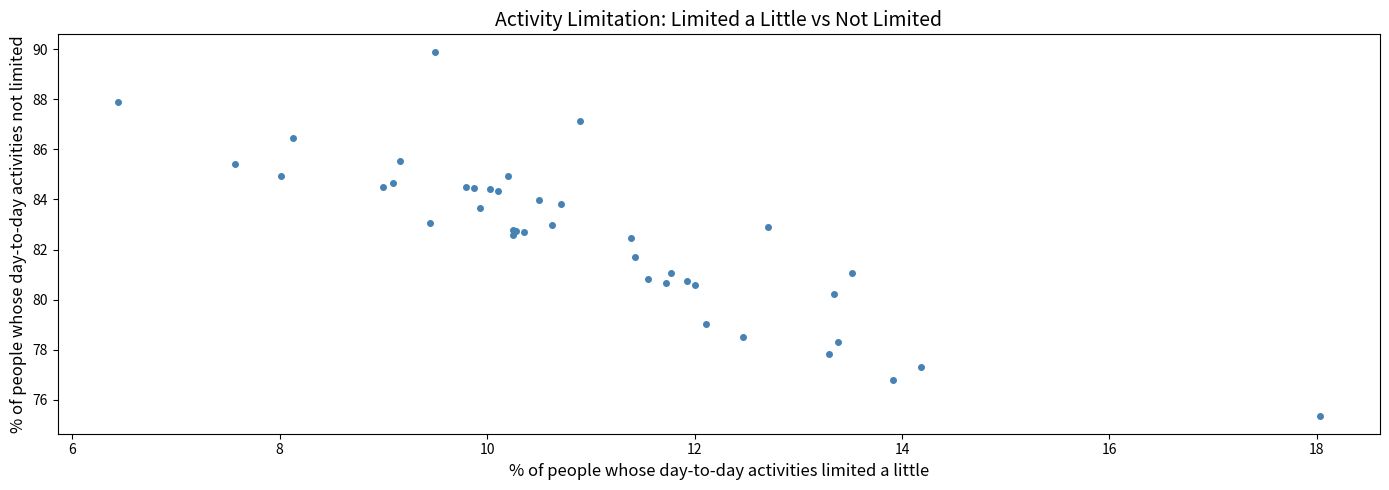

What Y value in the scatter plot is closest to 82?

81.7